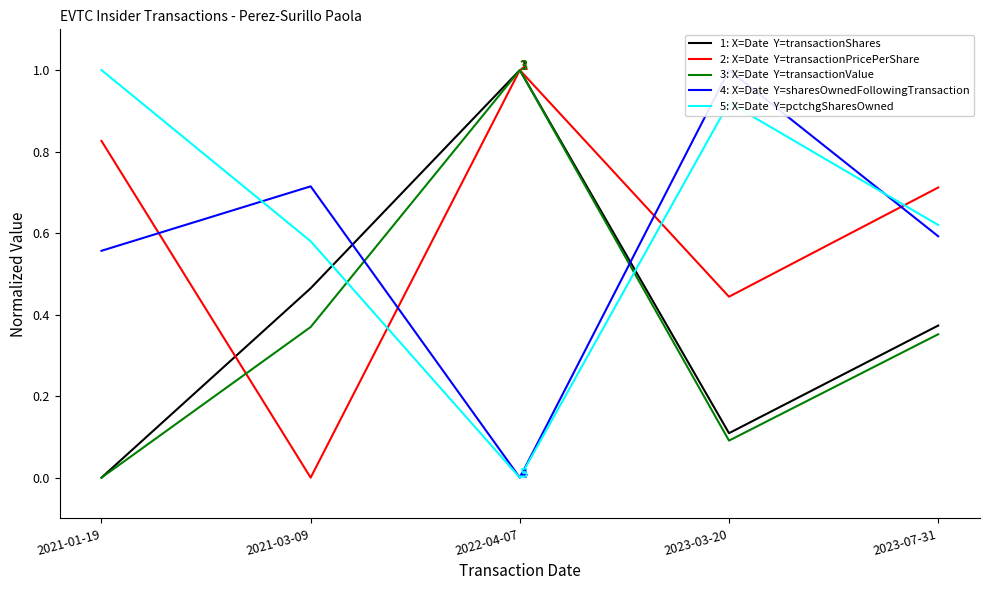

What is the maximum value shown in the chart?

1.0